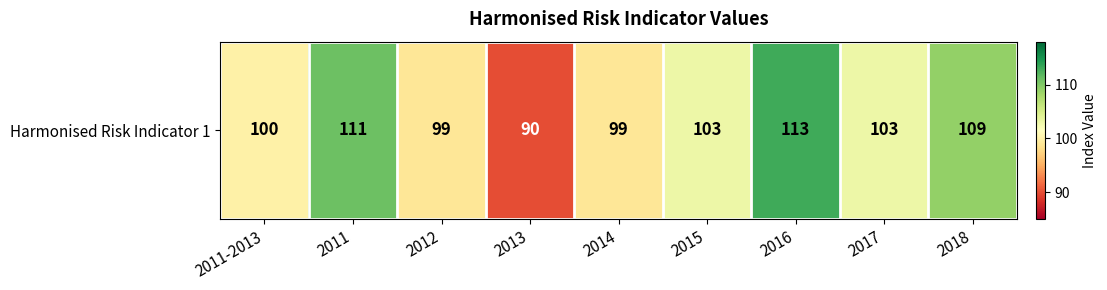

What is the greatest value displayed?

113